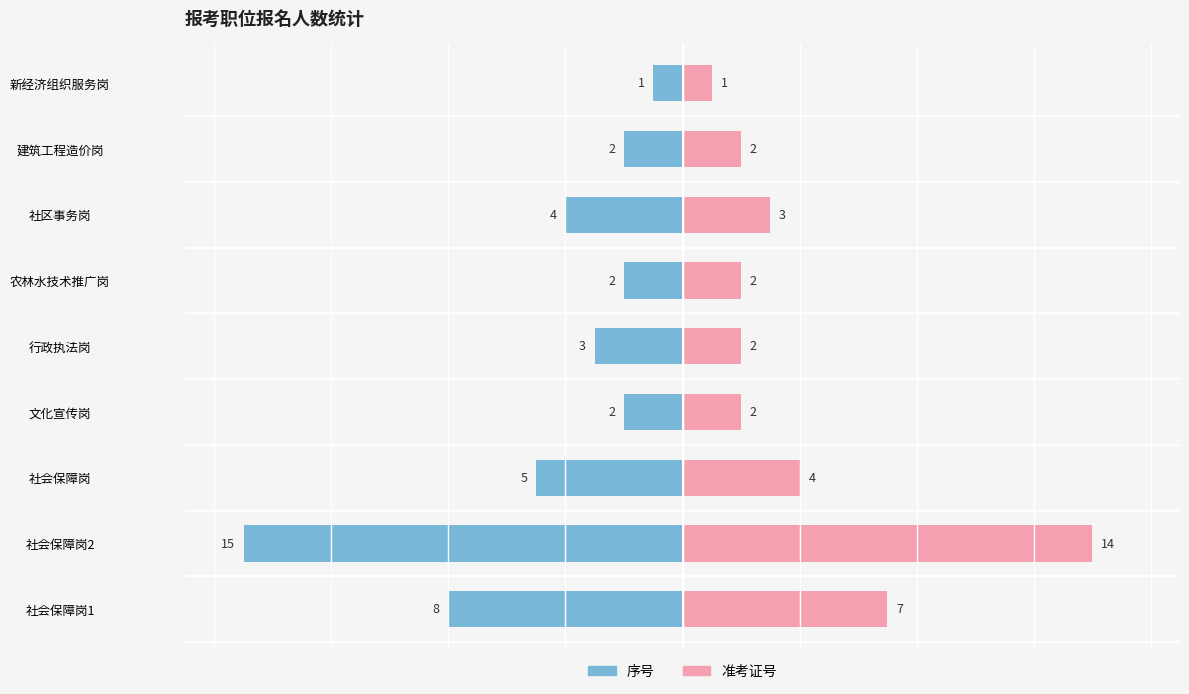

Count the number of data series in this chart.

2